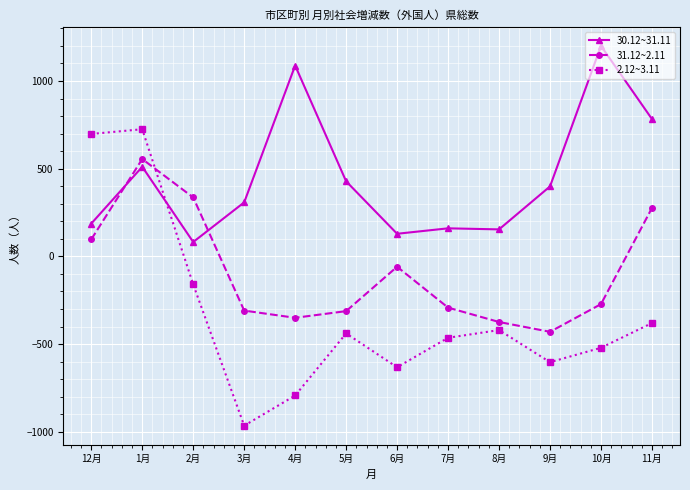

At which label is 2.12~3.11 closest to -120?

2月